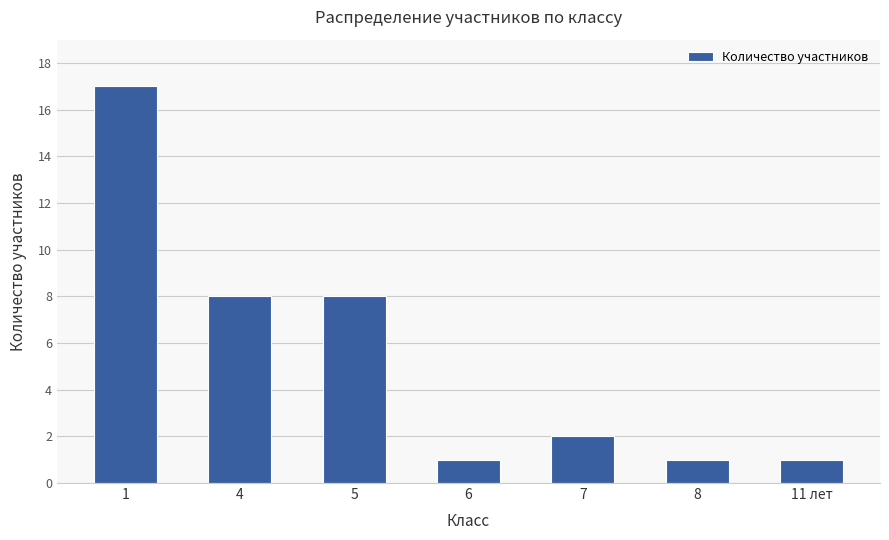

Where does the data first go above 2?

1